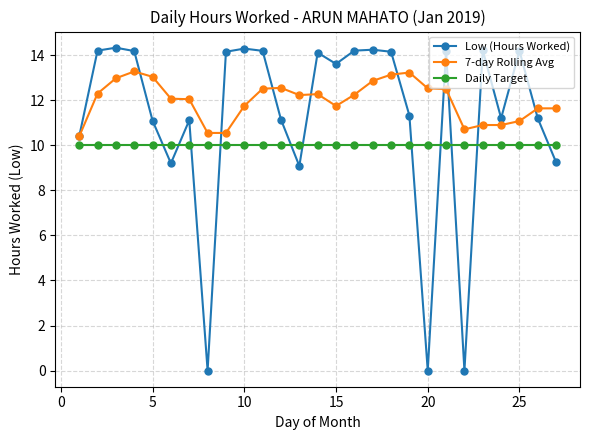

Which series ends up on top after the final intersection of Low (Hours Worked) and 7-day Rolling Avg?

7-day Rolling Avg